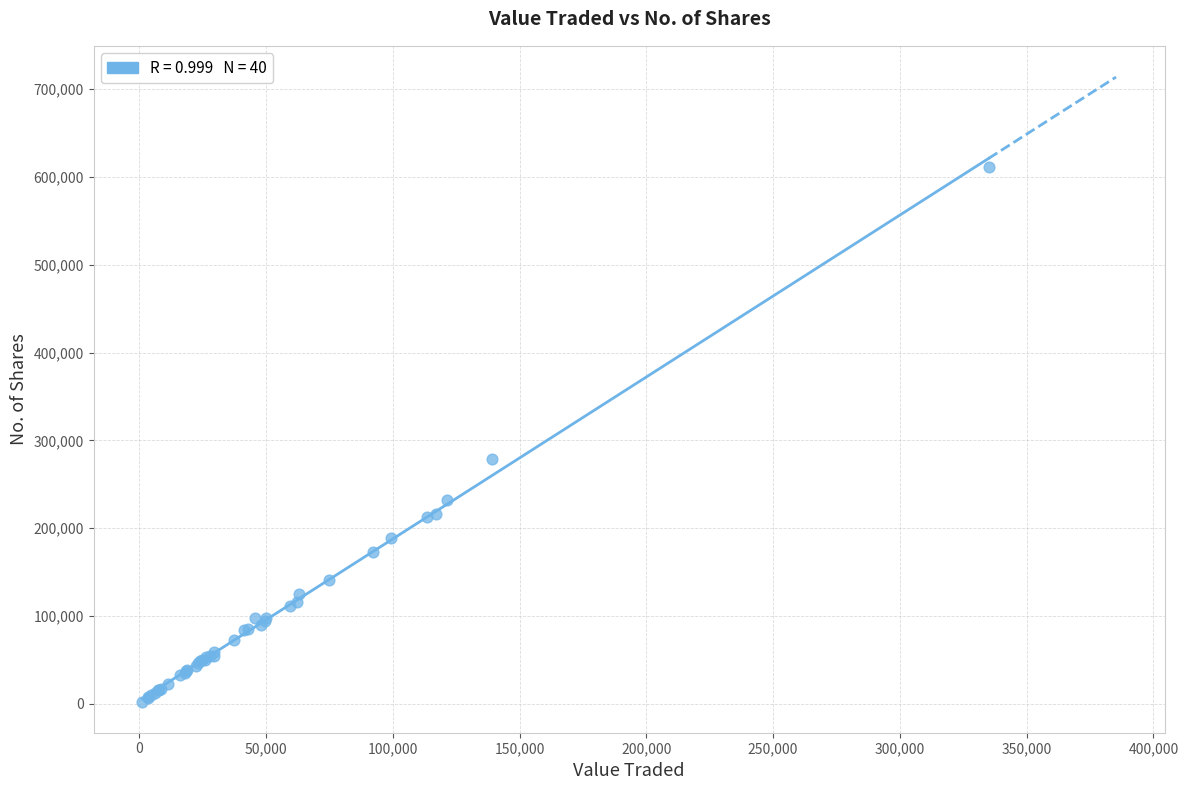

What Y value in the scatter plot is closest to 306711?

278620